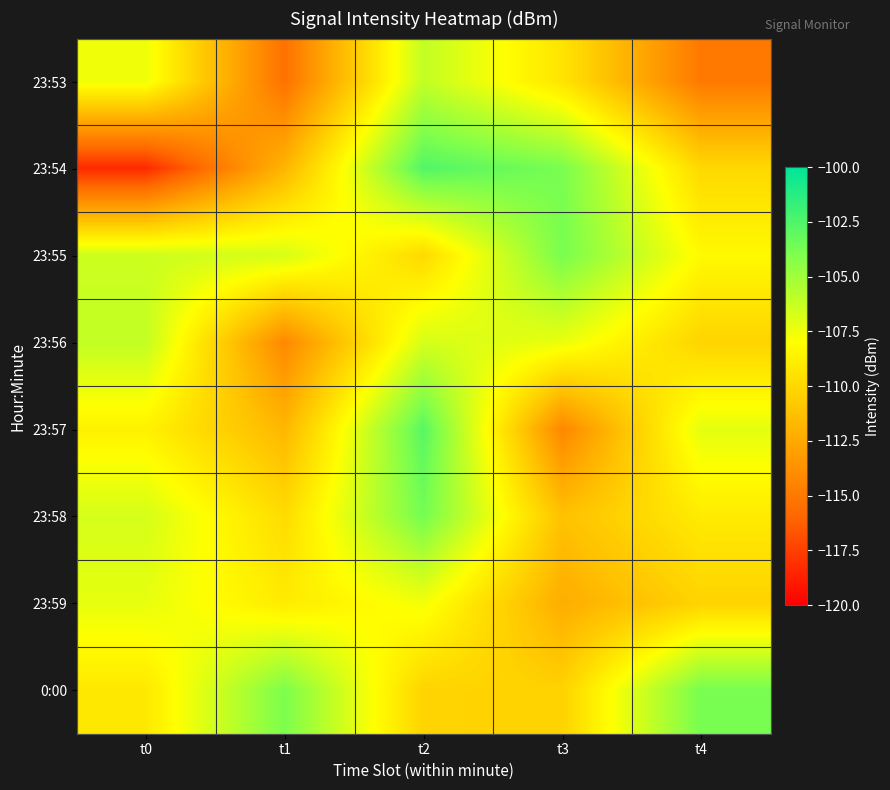

What is the maximum value shown in the chart?

-102.6